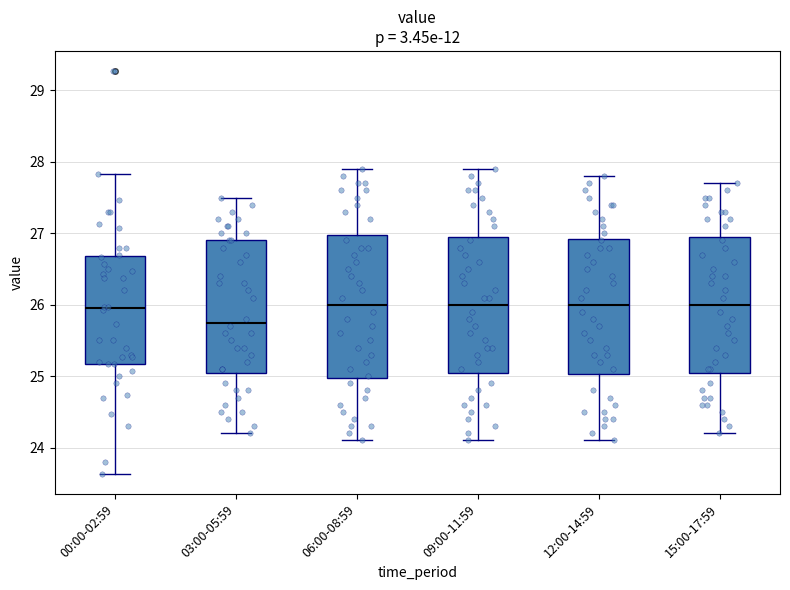

Reading left to right, read every box against the y-axis: the position of its median line, the range the box covers, and the ends of its whiskers. The values are not printed on the chart, so give them approximately, as read against the axis.

00:00-02:59: median 26.0, box 25.2 to 26.7, whiskers 23.6 to 27.8
03:00-05:59: median 25.8, box 25.1 to 26.9, whiskers 24.2 to 27.5
06:00-08:59: median 26.0, box 25.0 to 27.0, whiskers 24.1 to 27.9
09:00-11:59: median 26.0, box 25.1 to 27.0, whiskers 24.1 to 27.9
12:00-14:59: median 26.0, box 25.0 to 26.9, whiskers 24.1 to 27.8
15:00-17:59: median 26.0, box 25.1 to 27.0, whiskers 24.2 to 27.7